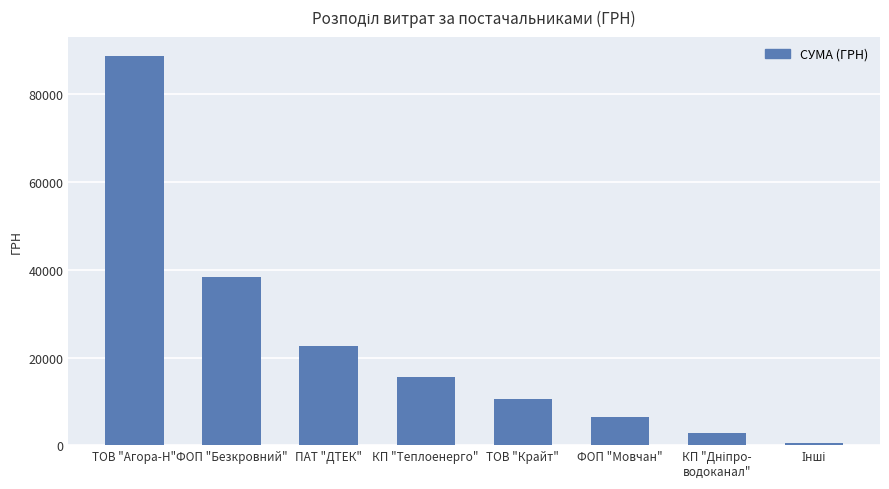

What is the sum of all values?

185315.9